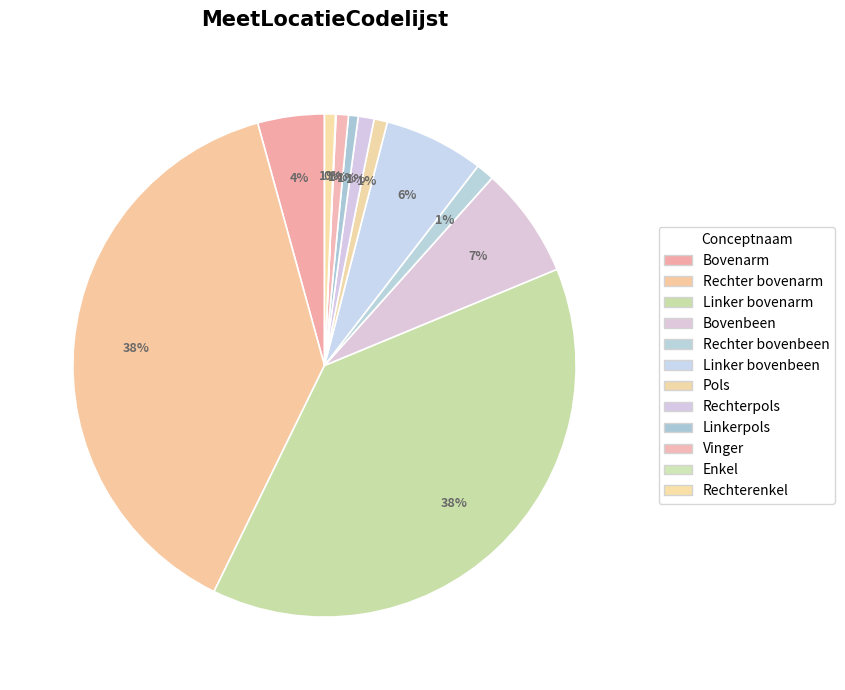

Does Linker bovenarm represent more than half of the total?

No